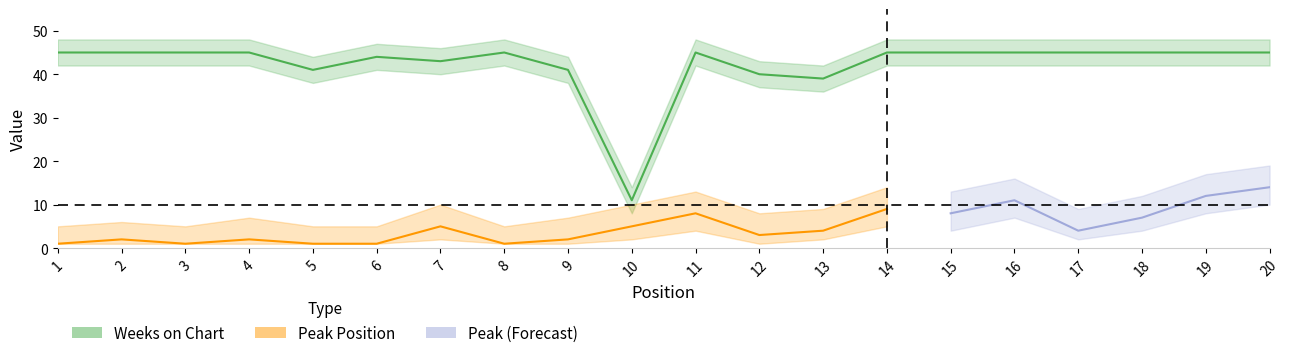

Is it true that the value at 13 is 68?

False